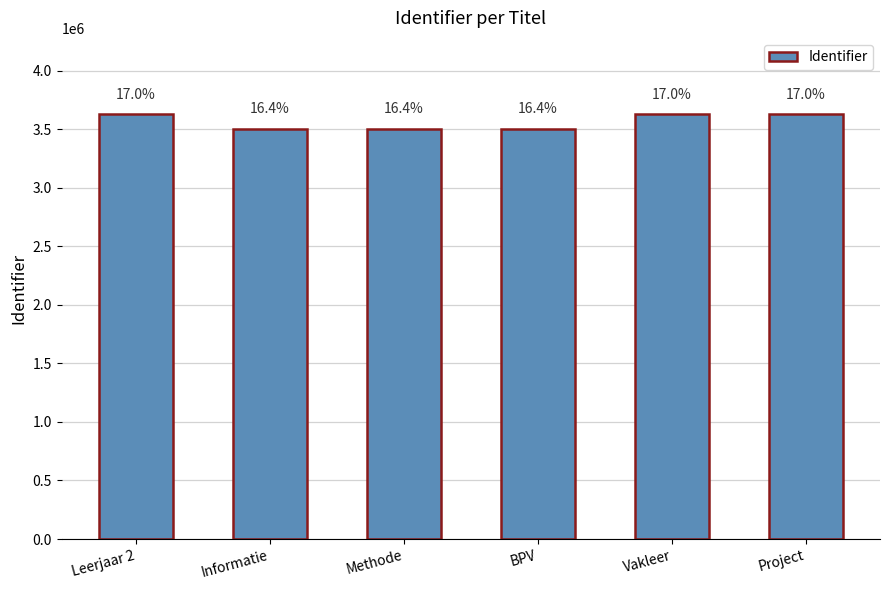

How many bars are there in total?

6